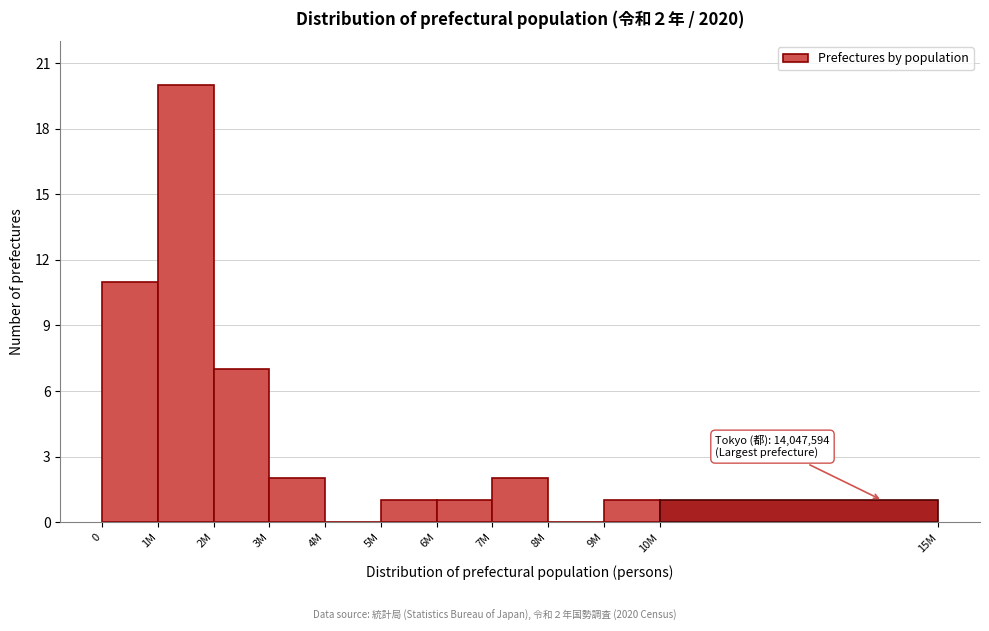

Reading left to right, what are all the values shown in this chart?

0=11	1M=20	2M=7	3M=2	4M=0	5M=1	6M=1	7M=2	8M=0	9M=1	10M=1